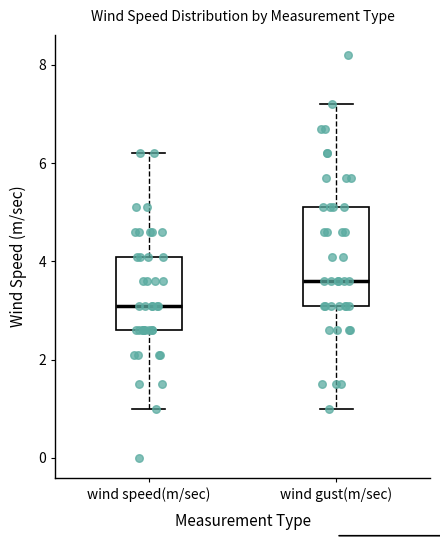

Which box's median line is the highest?

wind gust(m/sec)